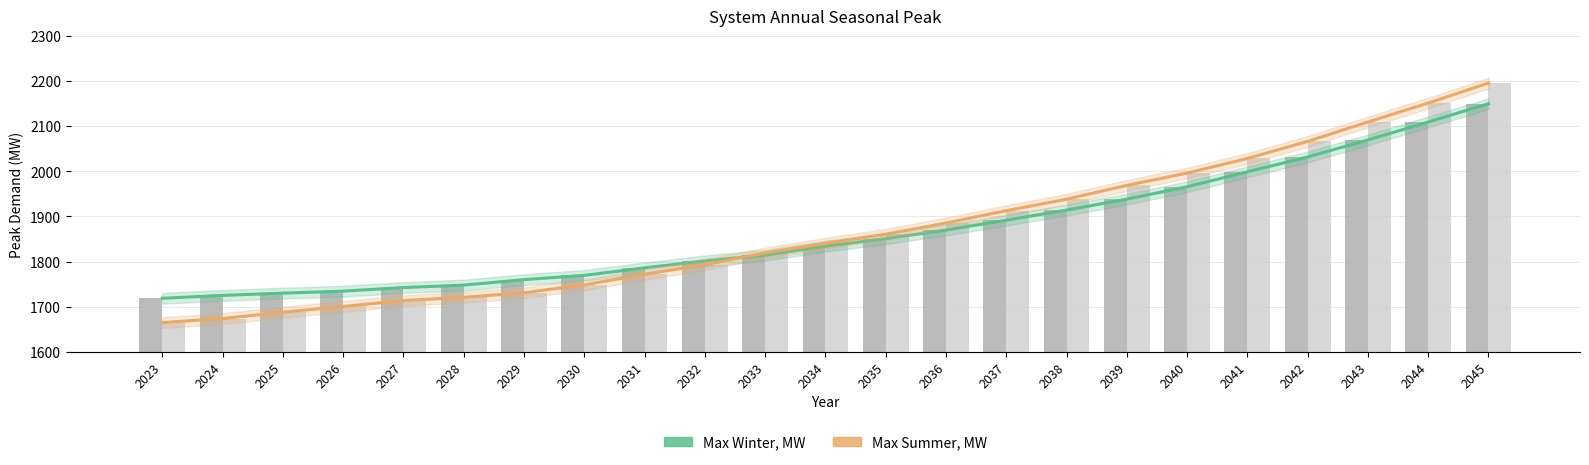

True or false: Max Summer, MW has a value of 672.1 at 2028.

False